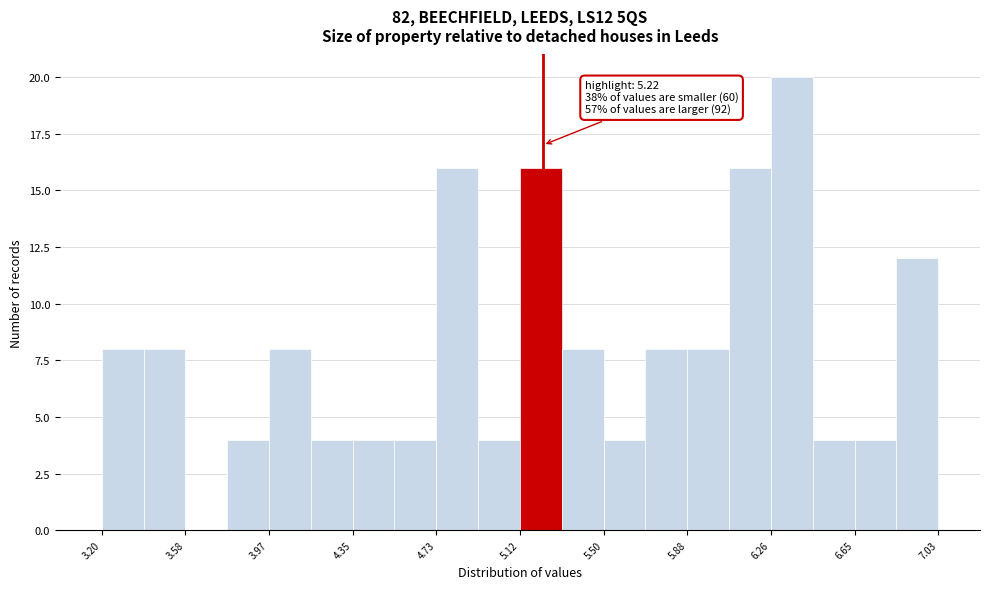

Read against the x-axis, roughly where is the centre of the tallest bar?

6.35